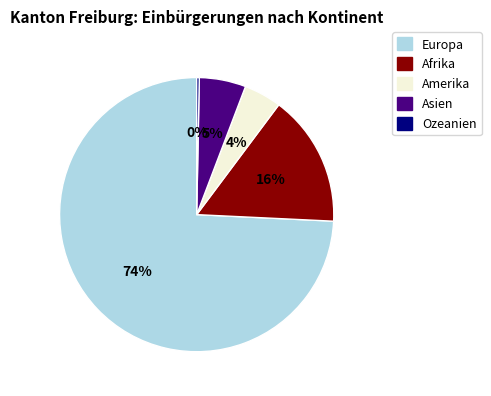

Count the number of slices in the pie.

5